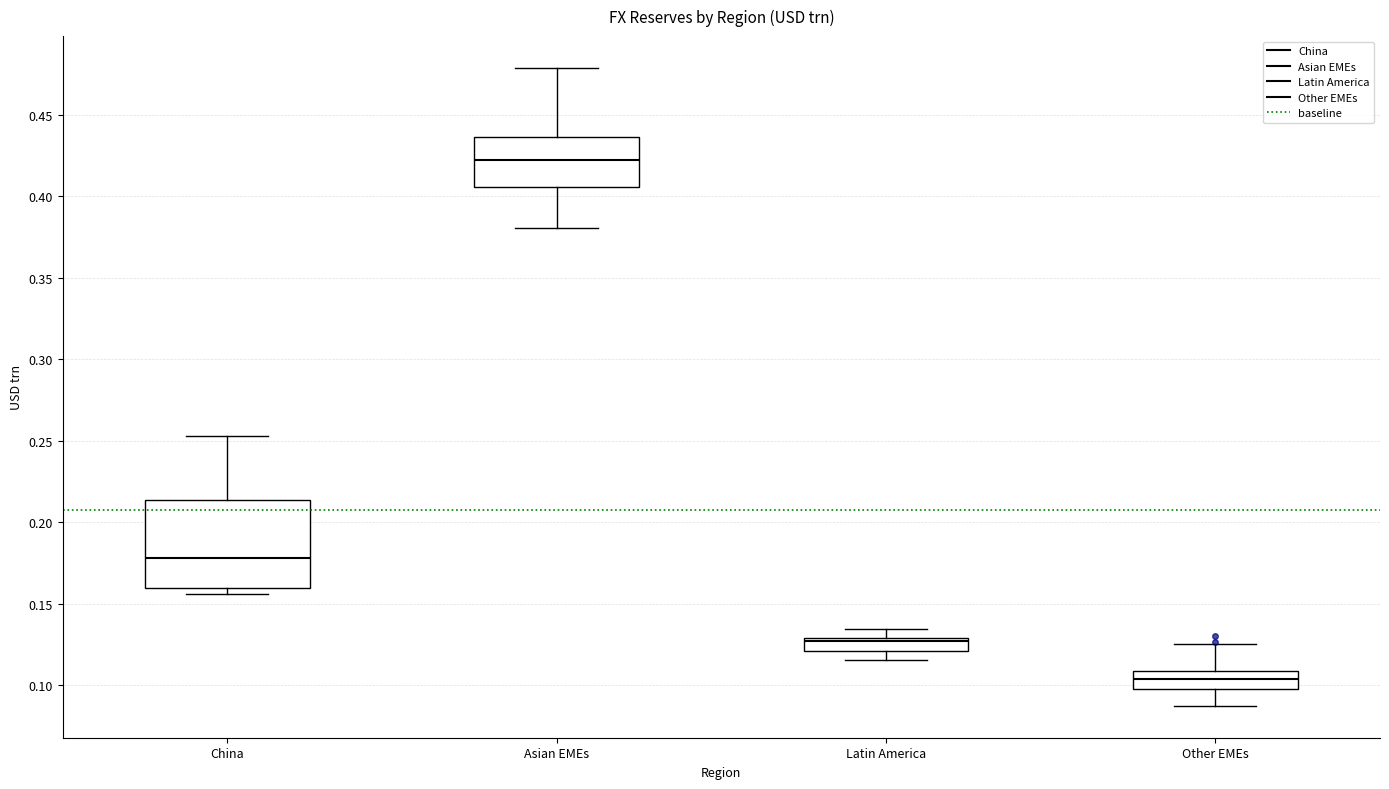

Reading left to right, read every box against the y-axis: the position of its median line, the range the box covers, and the ends of its whiskers. The values are not printed on the chart, so give them approximately, as read against the axis.

China: median 0.180, box 0.160 to 0.215, whiskers 0.155 to 0.255
Asian EMEs: median 0.420, box 0.405 to 0.435, whiskers 0.380 to 0.480
Latin America: median 0.125, box 0.120 to 0.130, whiskers 0.115 to 0.135
Other EMEs: median 0.105, box 0.100 to 0.110, whiskers 0.085 to 0.125